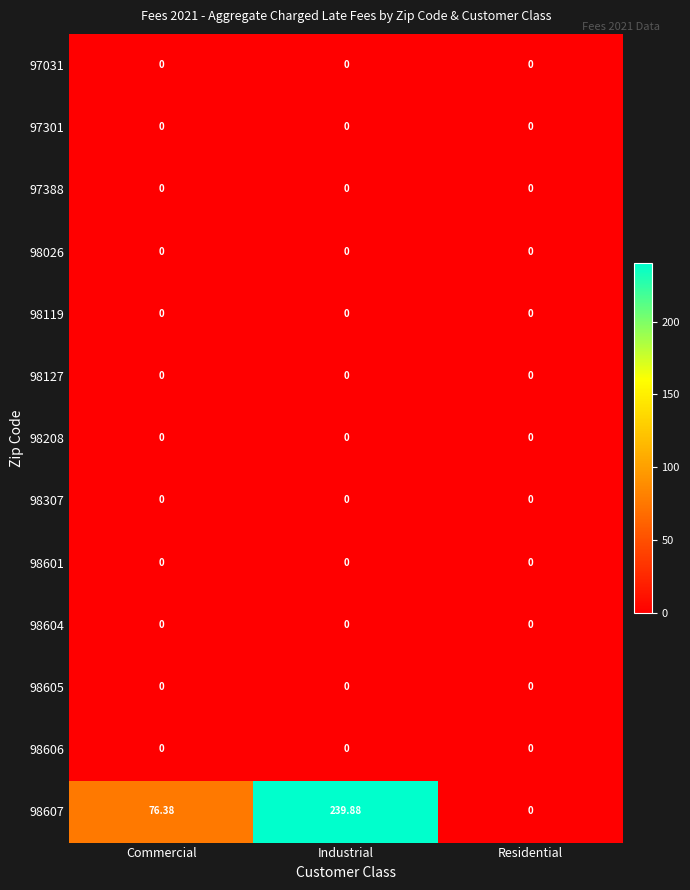

At which category is the sum across all series the highest?

Industrial